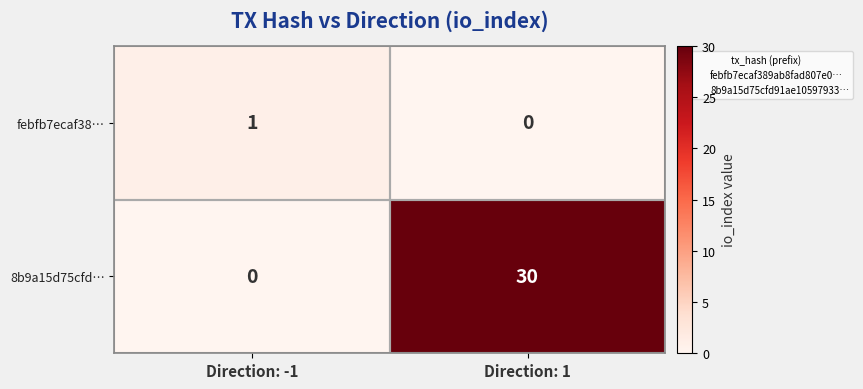

What is the total value across all series at Direction: 1?

30